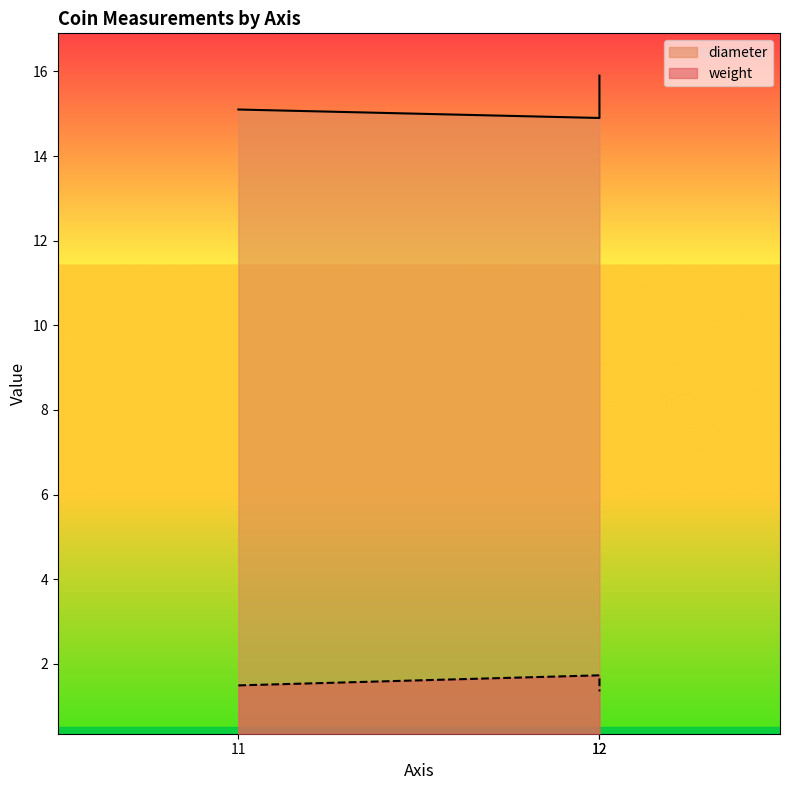

At which label is diameter closest to 15?

12